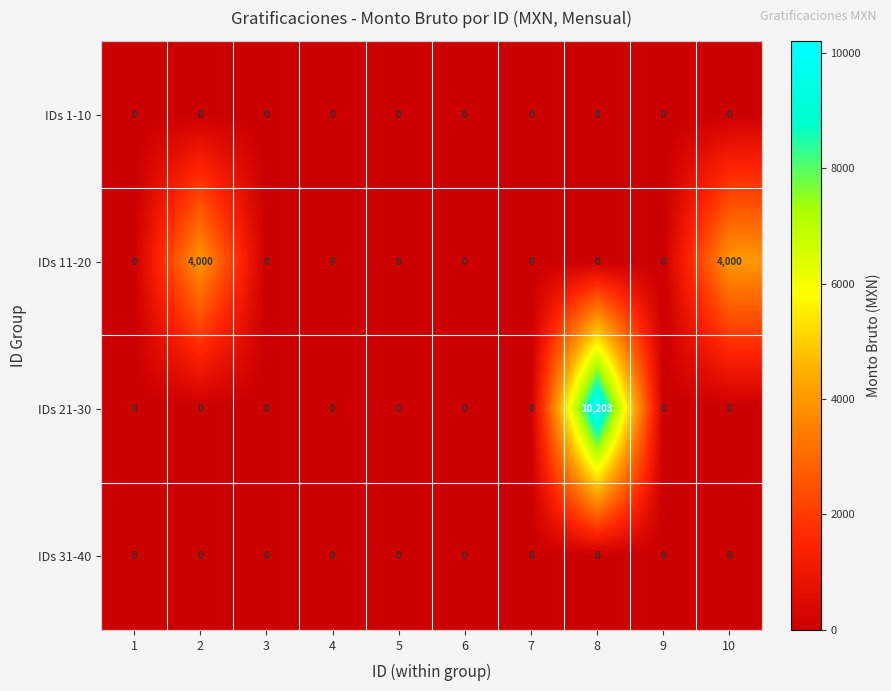

The value of IDs 21-30 at 1 is 0. True or false?

True